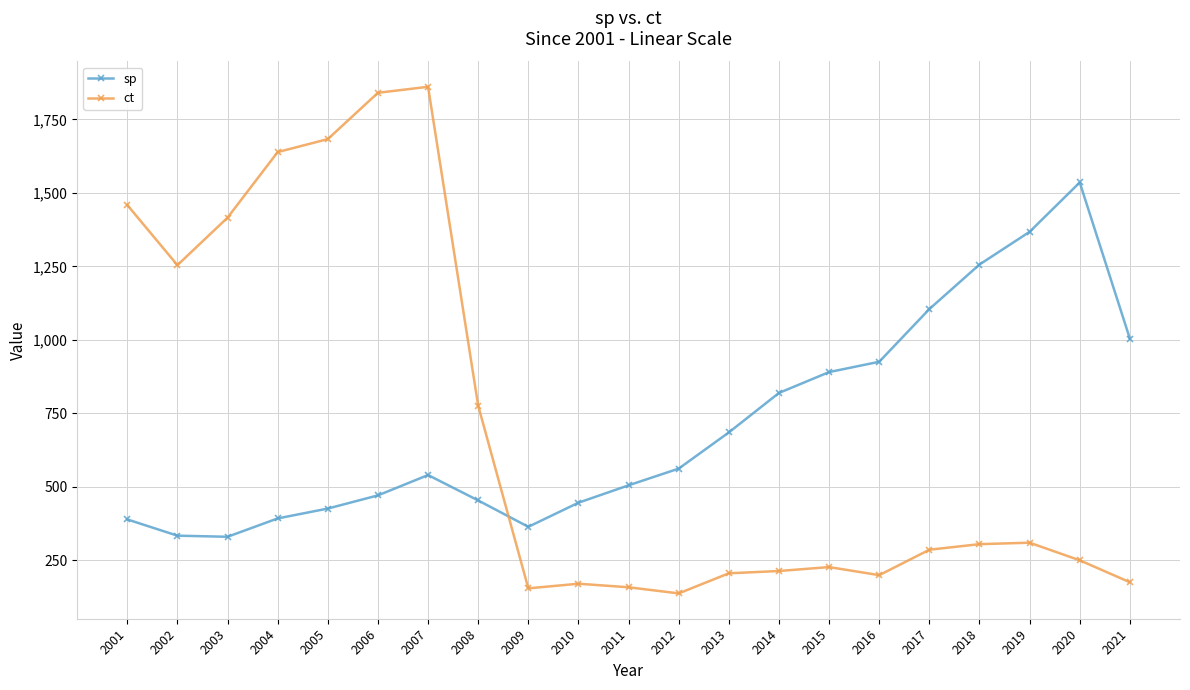

What is the average value of the sp series?

704.6